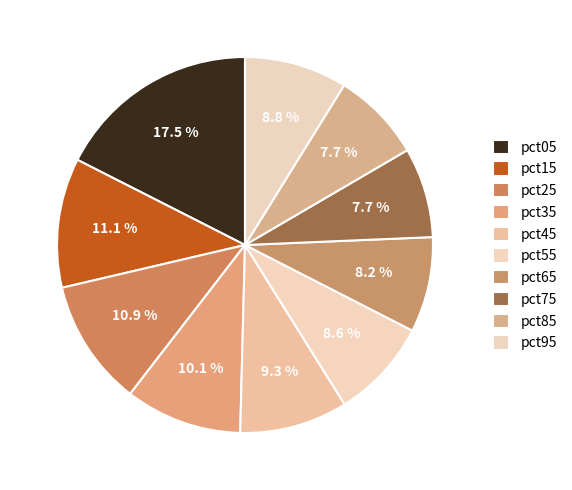

Which category has the smallest portion of the pie?

pct85